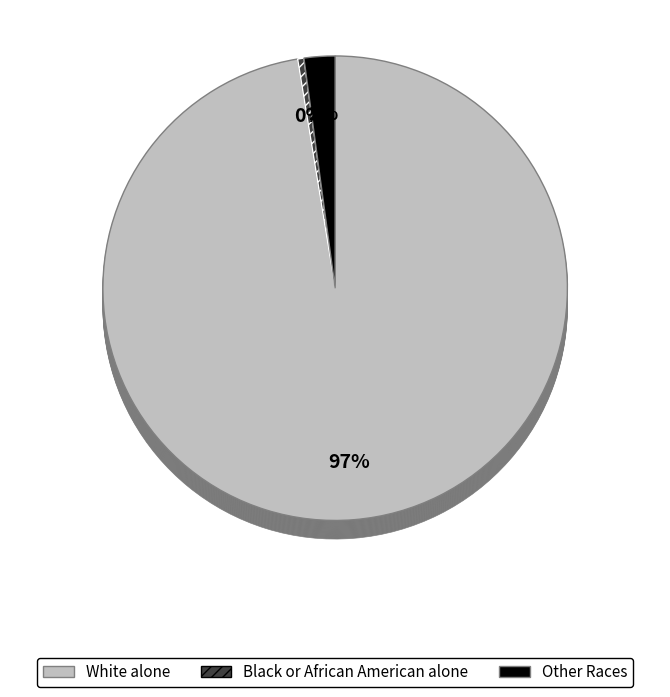

Is it true that Male is 17% of the pie?

True